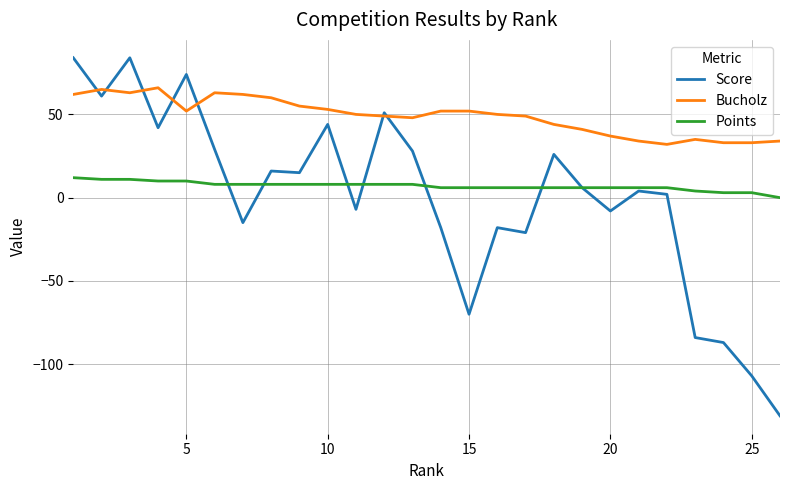

Reading left to right, extract all data points from this chart.

Score: 84	61	84	42	74	29	-15	16	15	44	-7	51	28	-18	-70	-18	-21	26	6	-8	4	2	-84	-87	-107	-131
Bucholz: 62	65	63	66	52	63	62	60	55	53	50	49	48	52	52	50	49	44	41	37	34	32	35	33	33	34
Points: 12	11	11	10	10	8	8	8	8	8	8	8	8	6	6	6	6	6	6	6	6	6	4	3	3	0